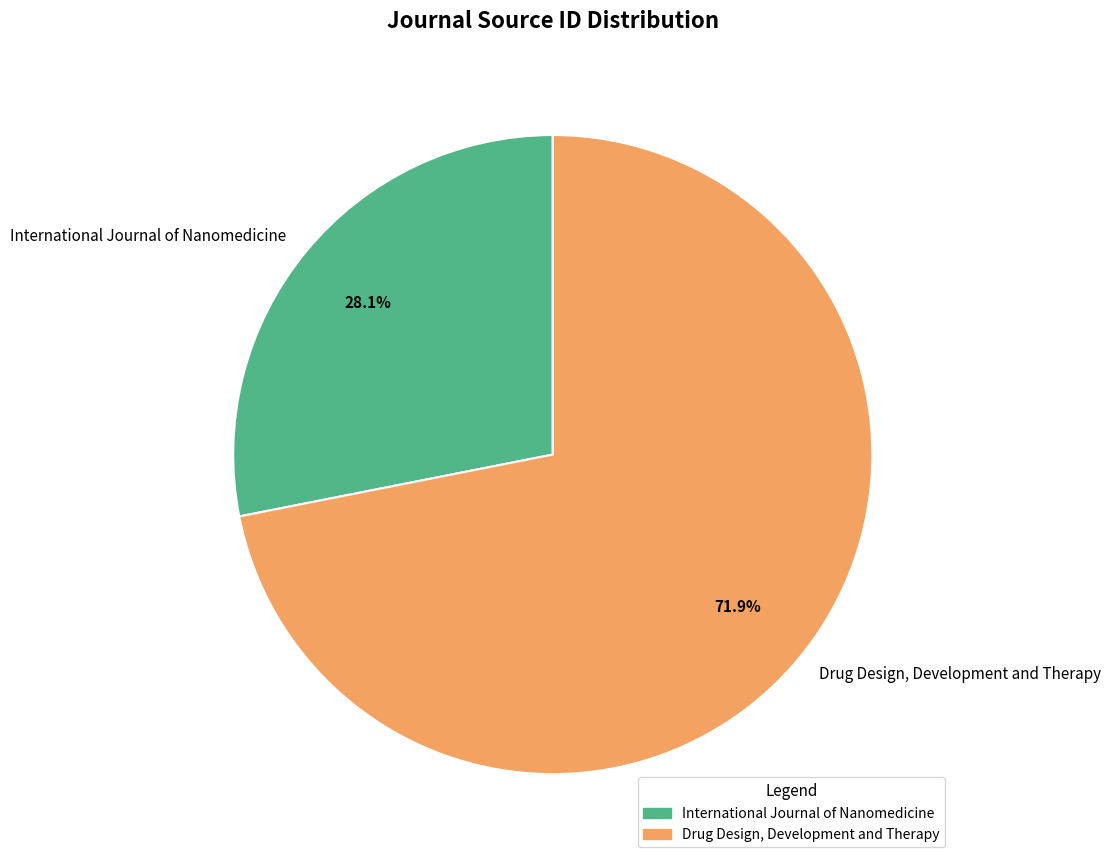

To the nearest percent, what portion does International Journal of Nanomedicine represent?

28%